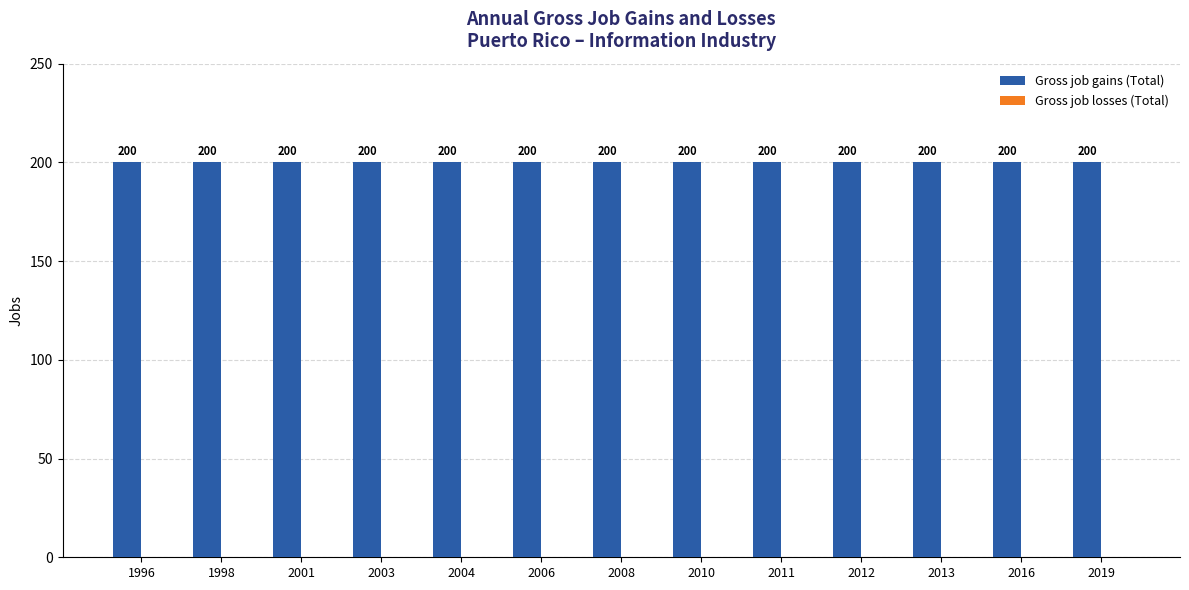

Rank the series at 2006 from lowest to highest value.

Gross job losses (Total), Gross job gains (Total)